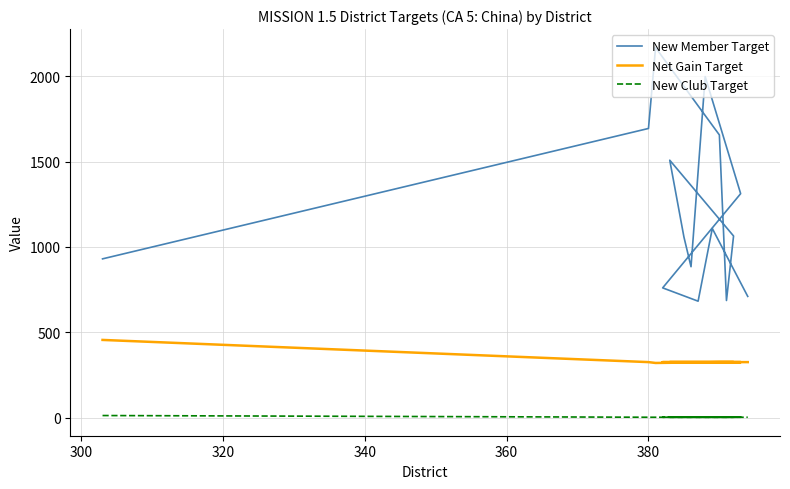

True or false: New Member Target and Net Gain Target cross at least once.

False